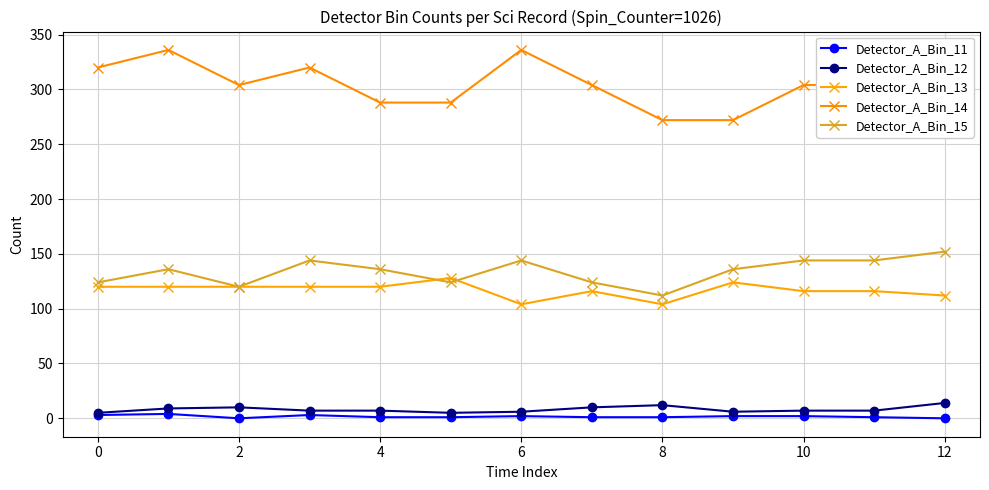

What are all the series names shown in the legend?

Detector_A_Bin_11, Detector_A_Bin_12, Detector_A_Bin_13, Detector_A_Bin_14, Detector_A_Bin_15